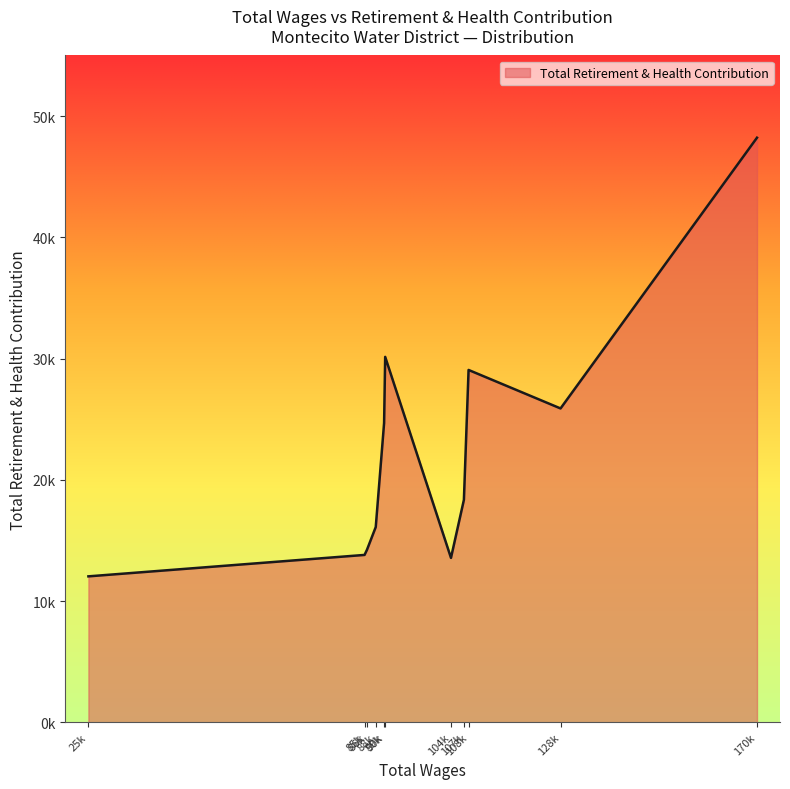

List the labels in order of value, largest first.

170888.0, 90057.0, 108185.0, 128177.0, 89820.0, 107169.0, 88005.0, 86101.0, 85567.0, 104359.0, 25538.0